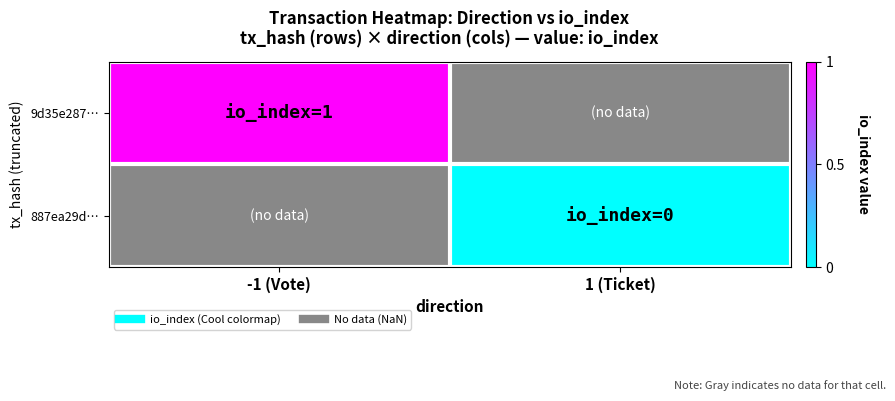

Rank the categories by 887ea29d… value from highest to lowest.

-1 (Vote), 1 (Ticket)